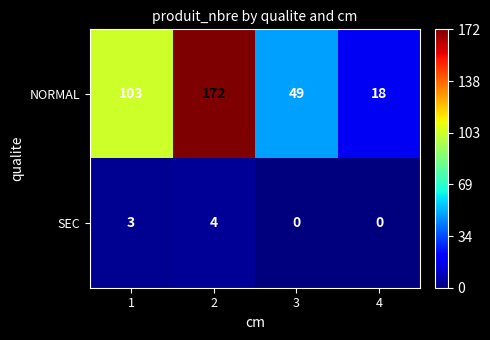

Is the value of NORMAL at 1 greater than the value of SEC at 4?

Yes